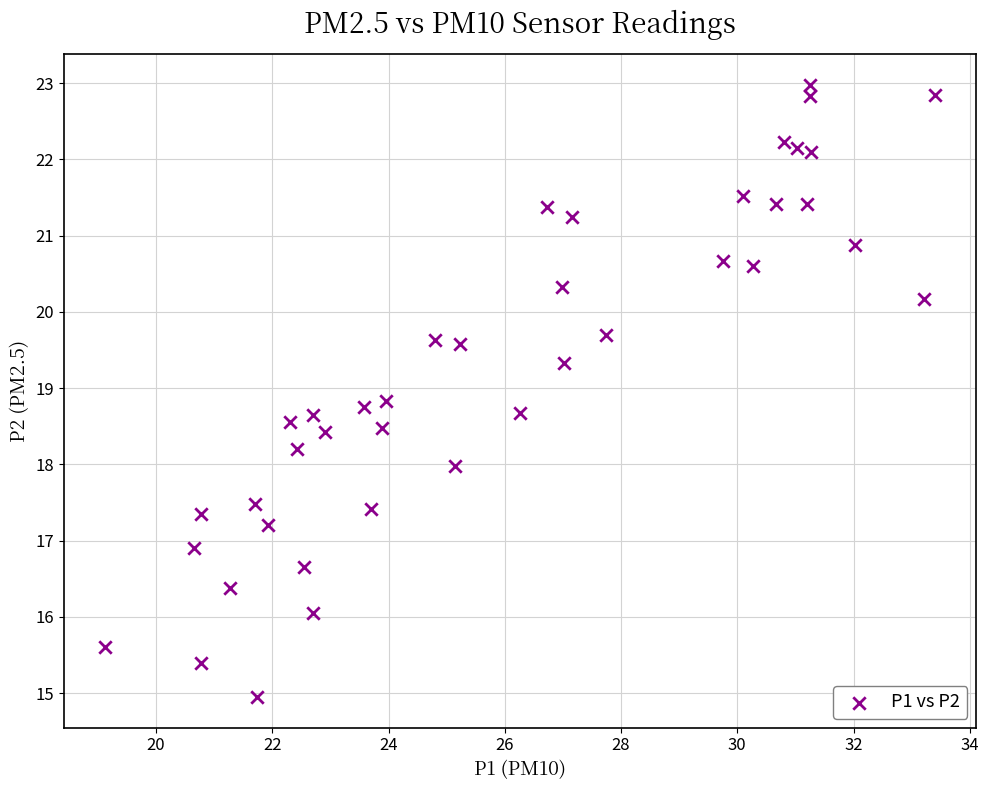

What is the range of X values (max minus min)?

14.3